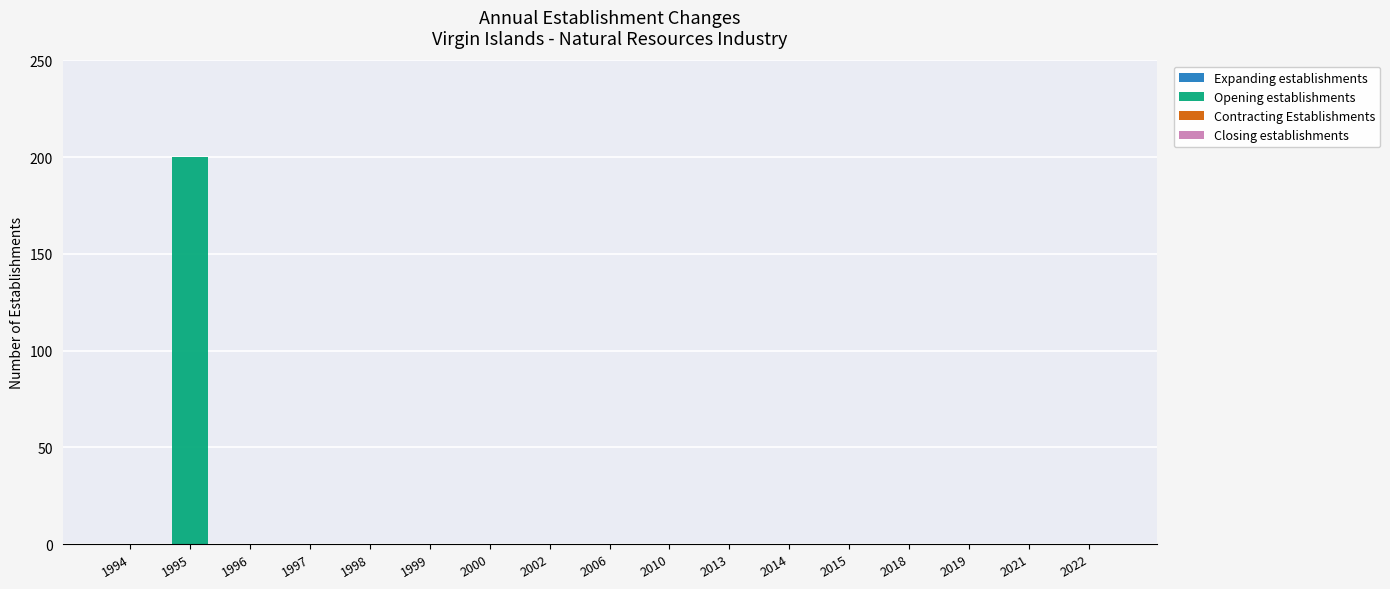

Between 1995 and 2000, which is larger?

1995